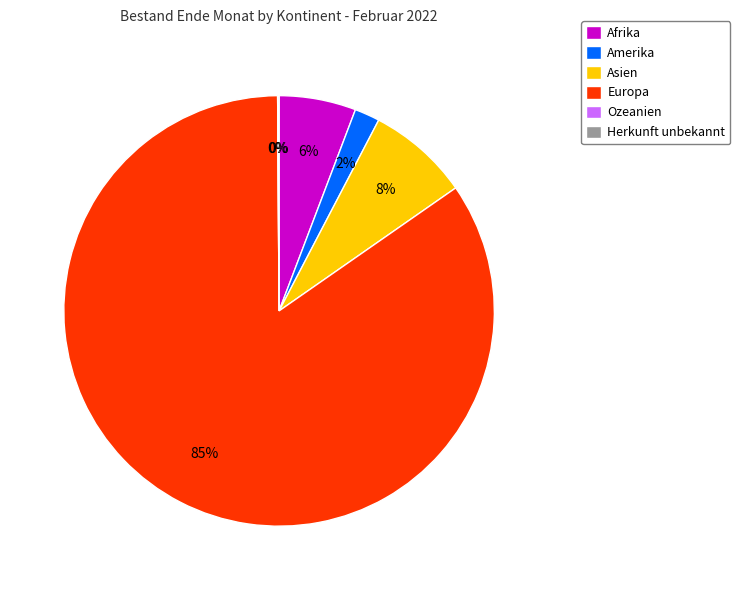

Between Herkunft unbekannt and Afrika, which is larger?

Afrika